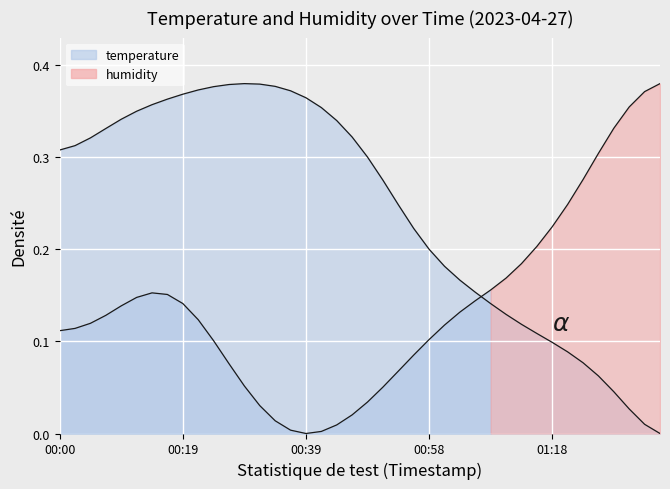

Reading right to left, list all the values displayed in this chart.

temperature: 0.0	0.0	0.0	0.0	0.1	0.1	0.1	0.1	0.1	0.1	0.1	0.1	0.2	0.2	0.2	0.2	0.2	0.2	0.3	0.3	0.3	0.3	0.4	0.4	0.4	0.4	0.4	0.4	0.4	0.4	0.4	0.4	0.4	0.4	0.3	0.3	0.3	0.3	0.3	0.3
humidity: 0.4	0.4	0.4	0.3	0.3	0.3	0.2	0.2	0.2	0.2	0.2	0.2	0.1	0.1	0.1	0.1	0.1	0.1	0.1	0.0	0.0	0.0	0.0	0.0	0.0	0.0	0.0	0.1	0.1	0.1	0.1	0.1	0.2	0.2	0.1	0.1	0.1	0.1	0.1	0.1